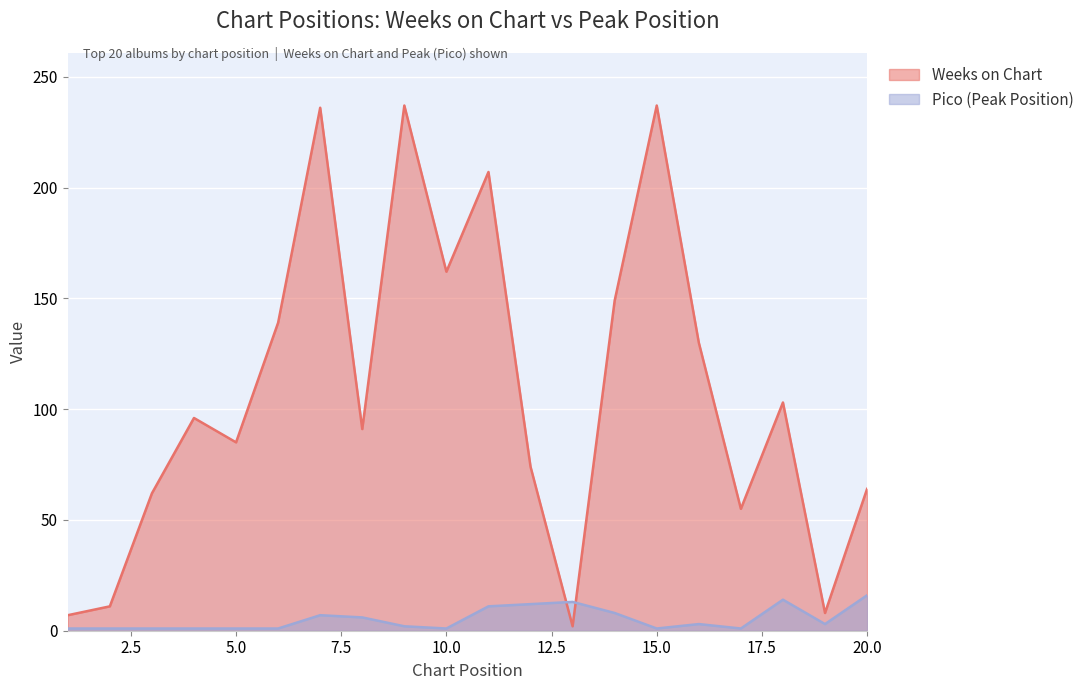

Rank the series by their maximum value, from highest to lowest.

Weeks on Chart, Pico (Peak Position)